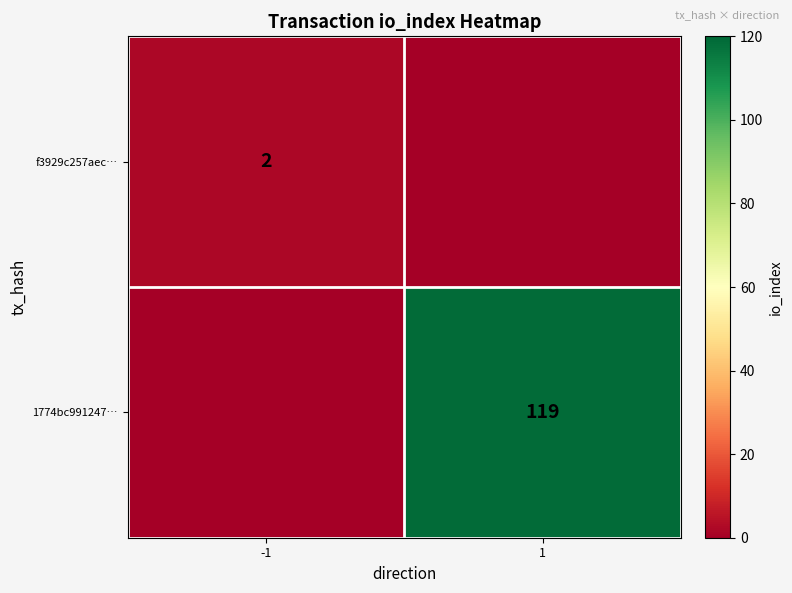

The value of 1774bc991247… at 1 is 36. True or false?

False